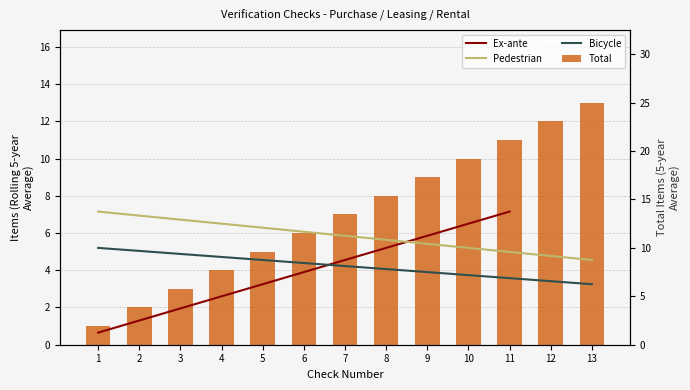

Rank the categories by value from highest to lowest.

11, 10, 9, 8, 7, 6, 5, 4, 3, 2, 1